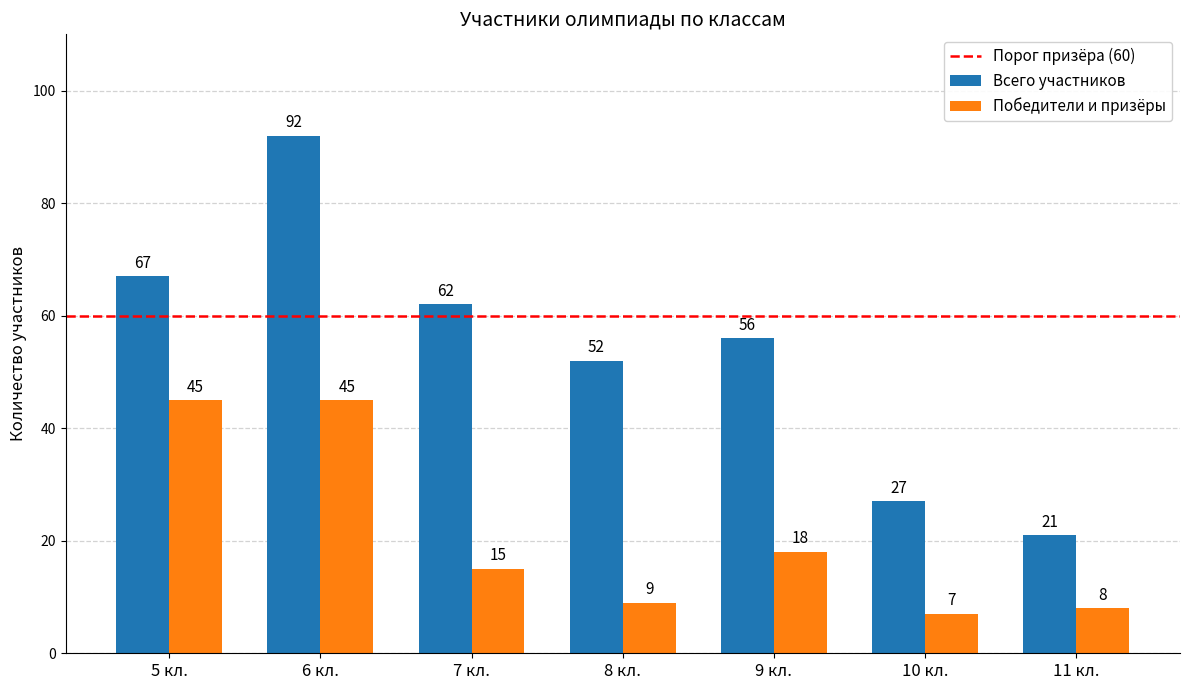

What is the minimum value shown in the chart?

7